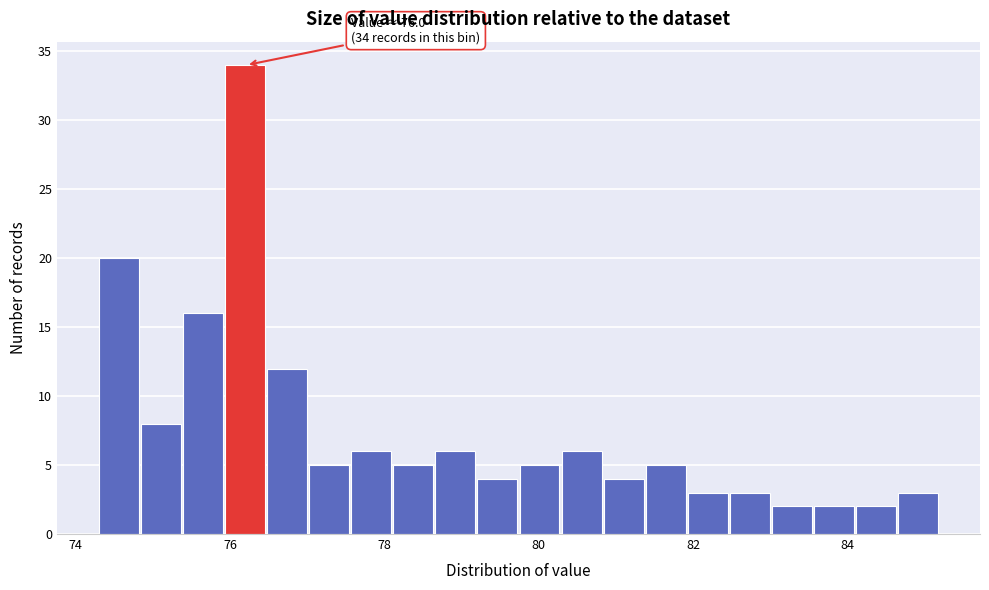

Around what value on the x-axis is the tallest bar? Give the approximate position of its centre, as read against the axis.

76.2